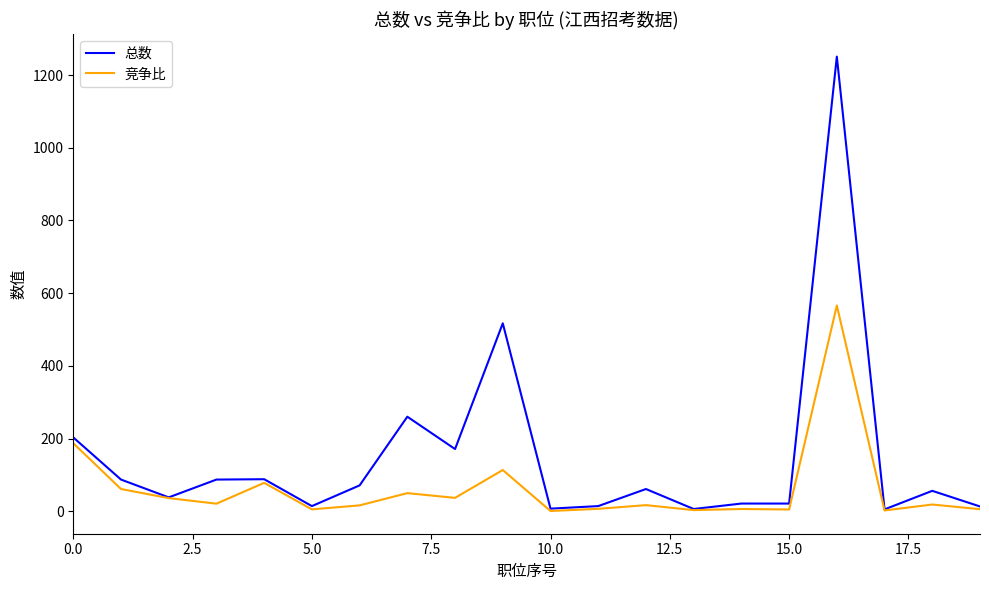

Is this an area chart (filled region under the line)?

No